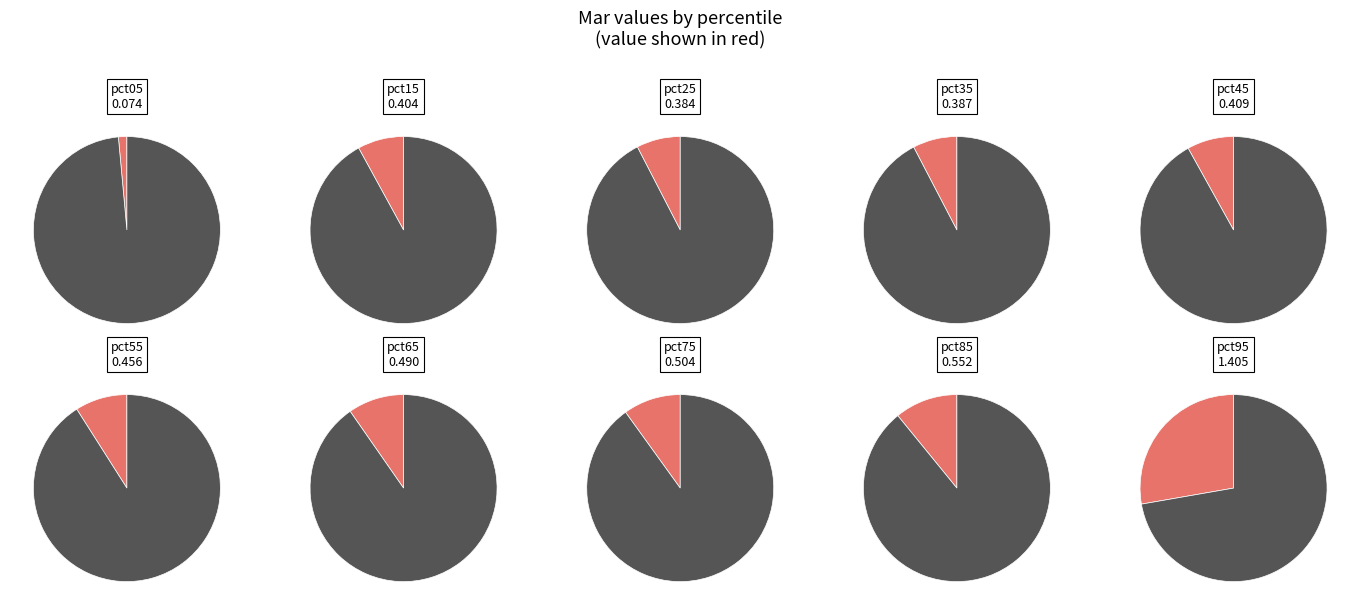

To the nearest percent, what is the combined percentage of pct15 and pct65?

18%